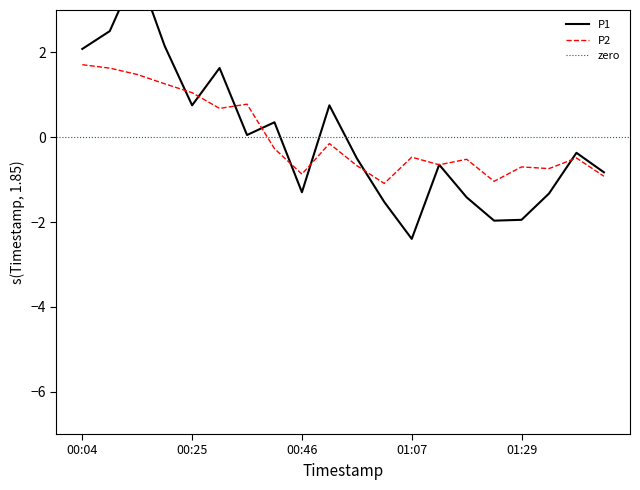

What is the approximate value of P1 at 01:07?

-2.4